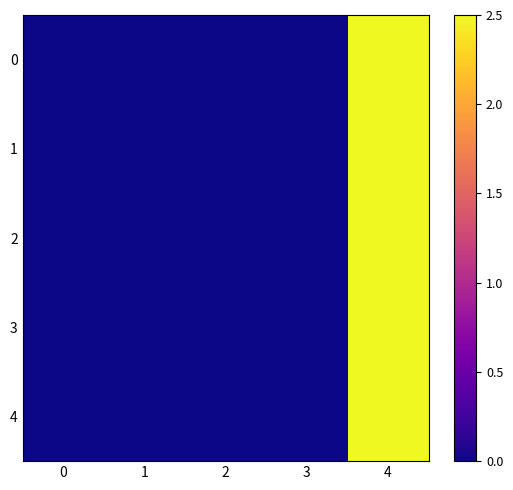

Reading right to left, list all the values displayed in this chart.

0: 4=2.5	3=0.0	2=0.0	1=0.0	0=0.0
1: 4=2.5	3=0.0	2=0.0	1=0.0	0=0.0
2: 4=2.5	3=0.0	2=0.0	1=0.0	0=0.0
3: 4=2.5	3=0.0	2=0.0	1=0.0	0=0.0
4: 4=2.5	3=0.0	2=0.0	1=0.0	0=0.0